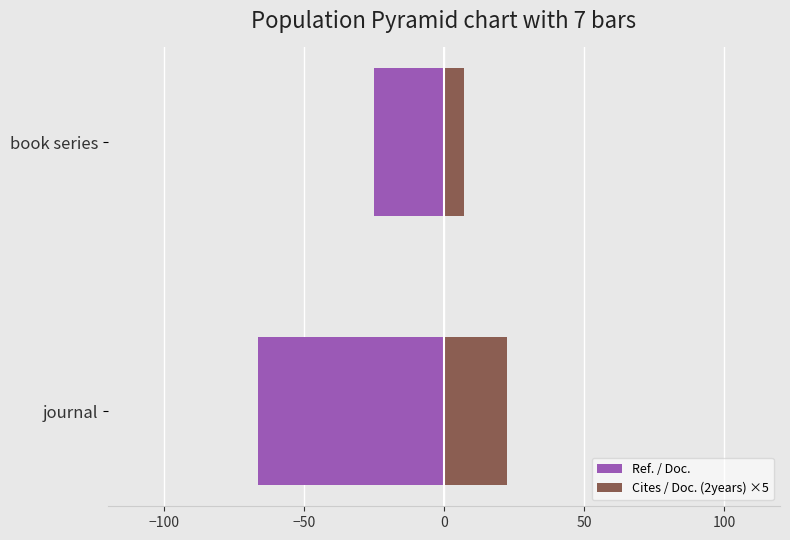

At how many categories does at least one series exceed -58?

2